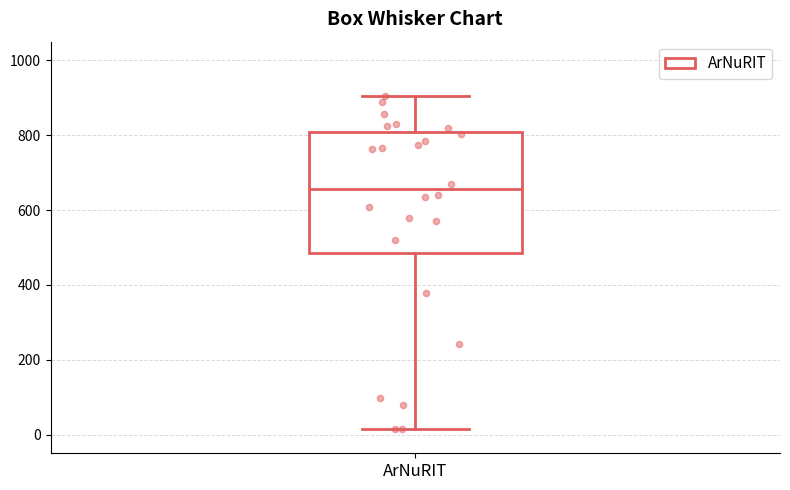

Transcribe this box plot: give where the median line is, the range the box spans, and where the two whiskers end, as read against the y-axis. The values are not printed on the chart, so give them approximately, as read against the axis.

median 660, box 480 to 800, whiskers 20 to 900